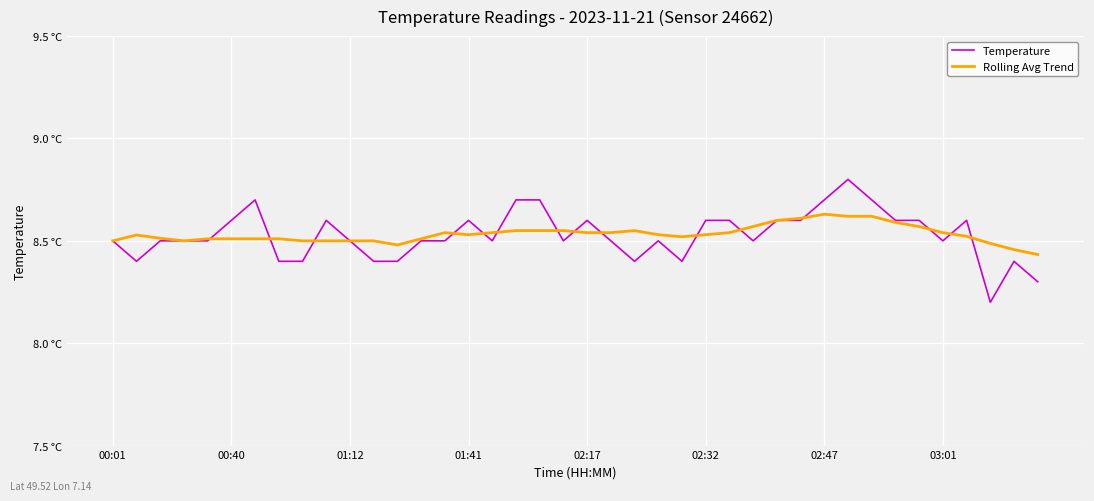

Which category has the lowest value across all series?

37